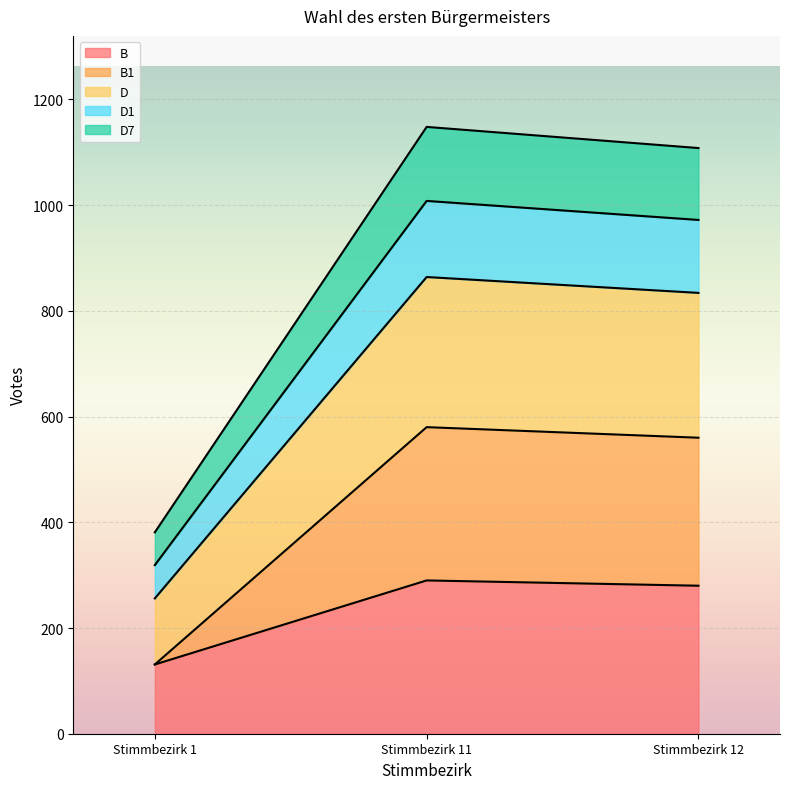

How many values in the B series exceed 280?

1